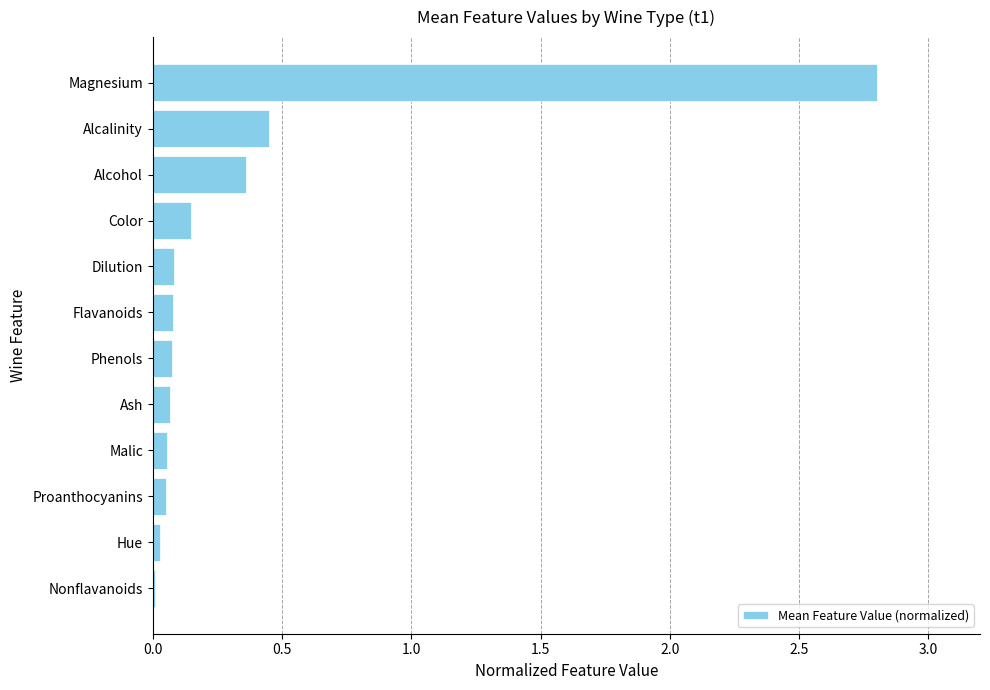

What is the sum of all values?

4.2